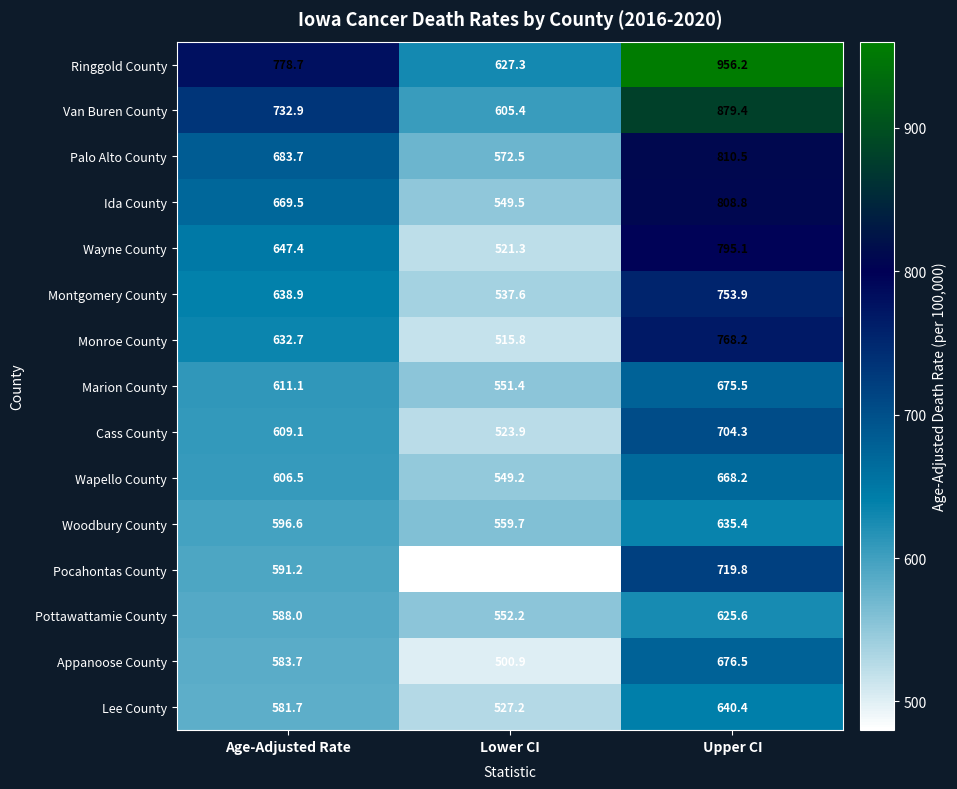

At which category is the sum across all series the highest?

Upper CI